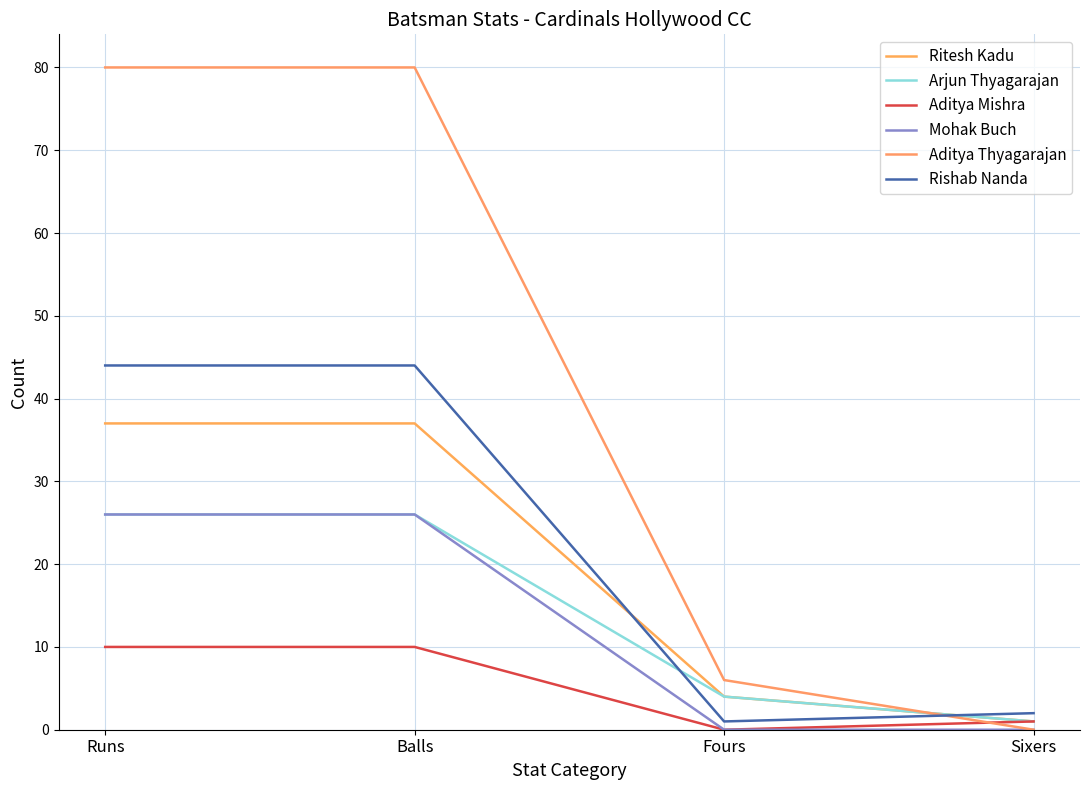

Where is Rishab Nanda nearest to the value 22?

Sixers